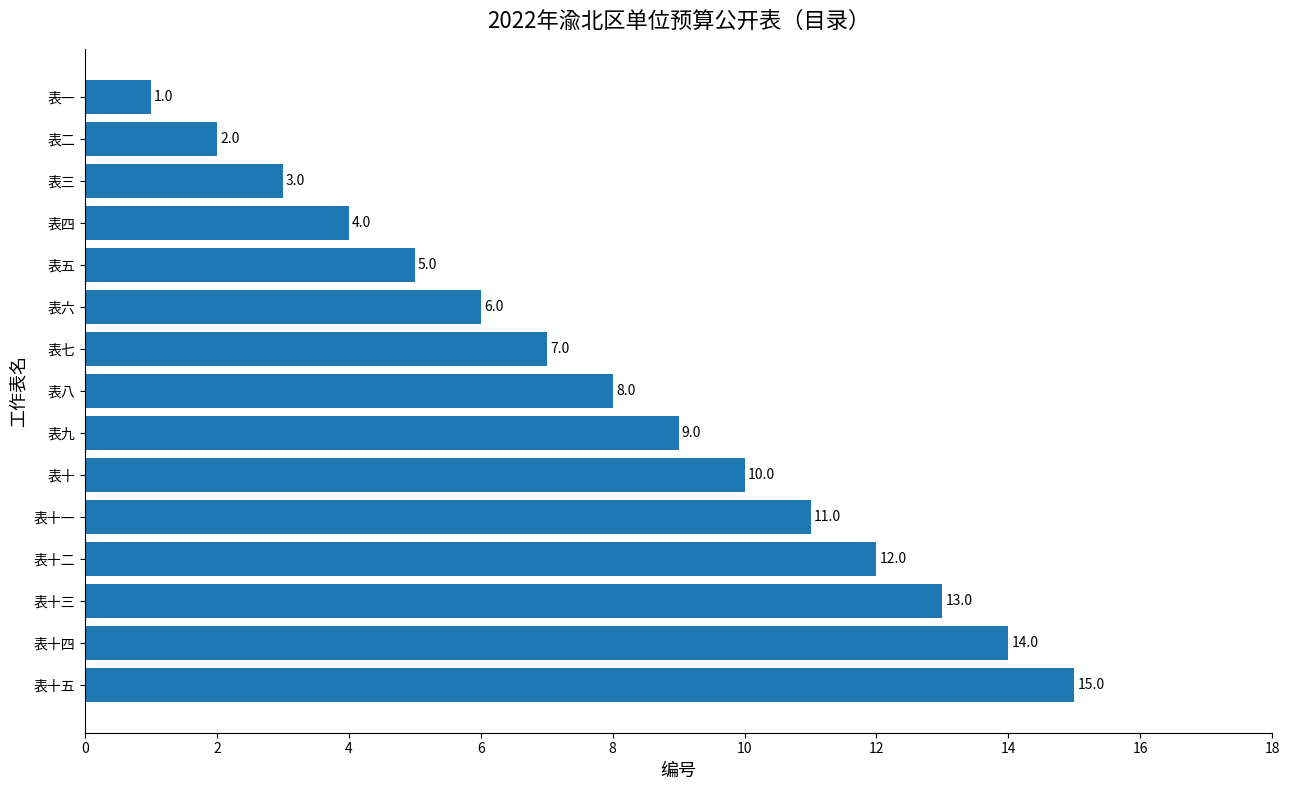

What is the label of the 6th bar from the top?

表六